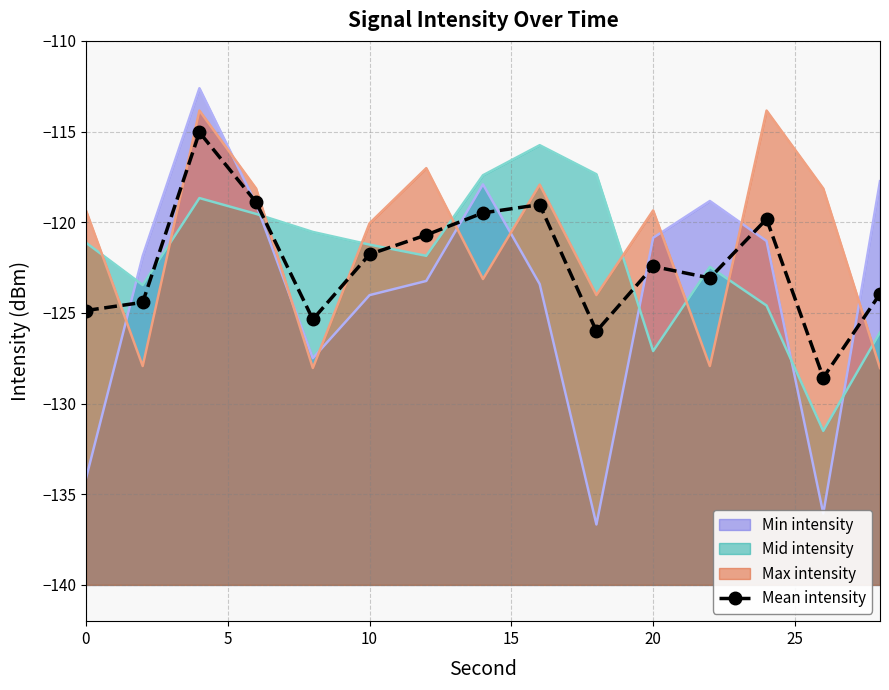

What is the difference between the Mid intensity line values at 25 and 20?

0.7